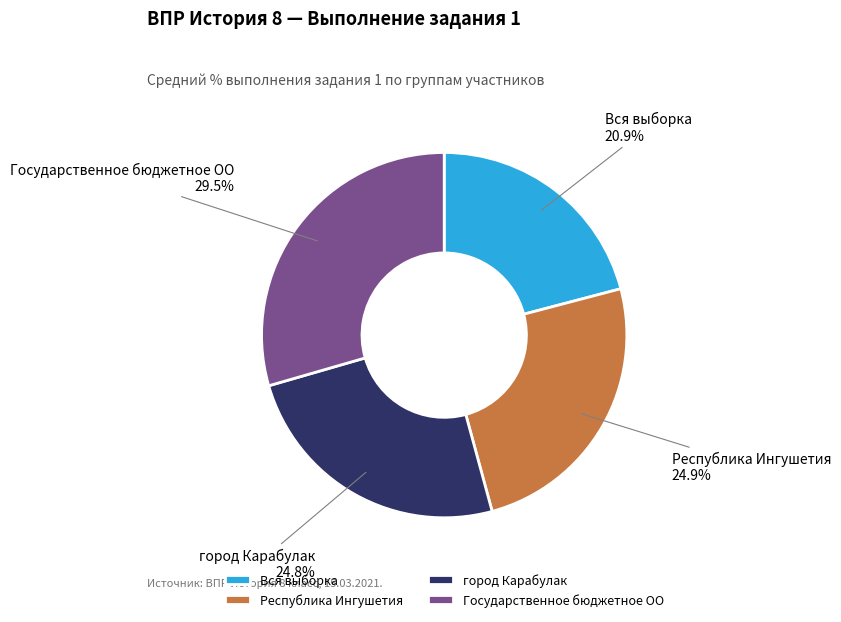

How many segments does this pie chart have?

4